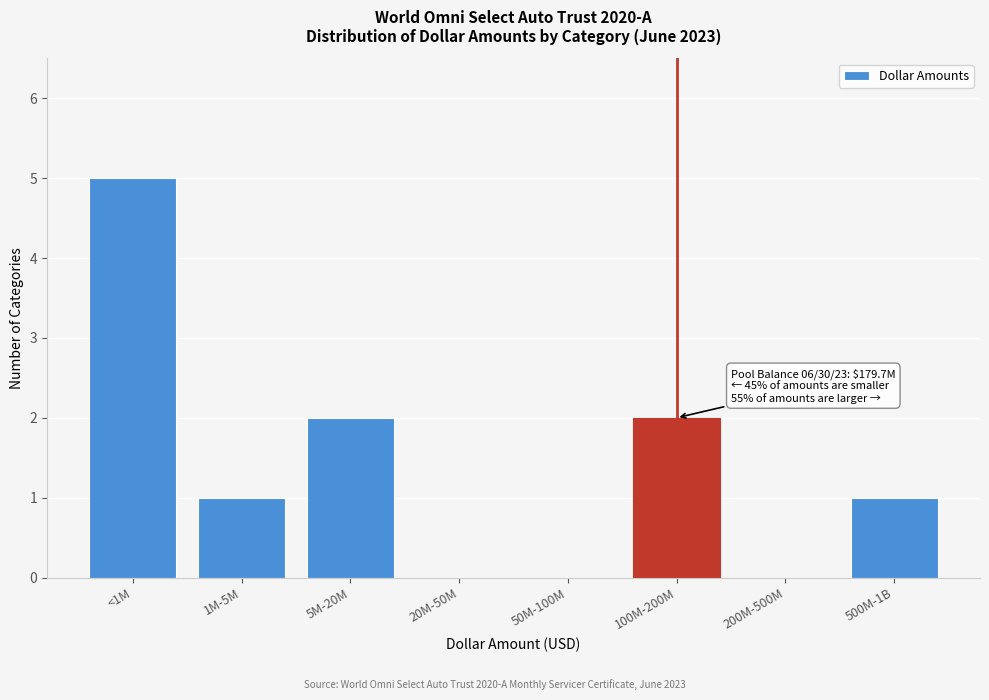

Reading left to right, extract all data points from this chart.

<1M=5	1M-5M=1	5M-20M=2	20M-50M=0	50M-100M=0	100M-200M=2	200M-500M=0	500M-1B=1